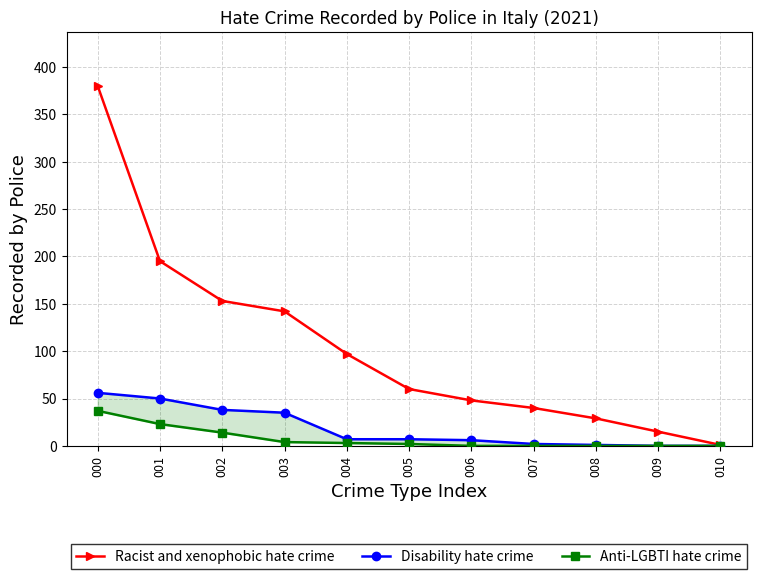

True or false: Racist and xenophobic hate crime has a value of 315 at 001.

False